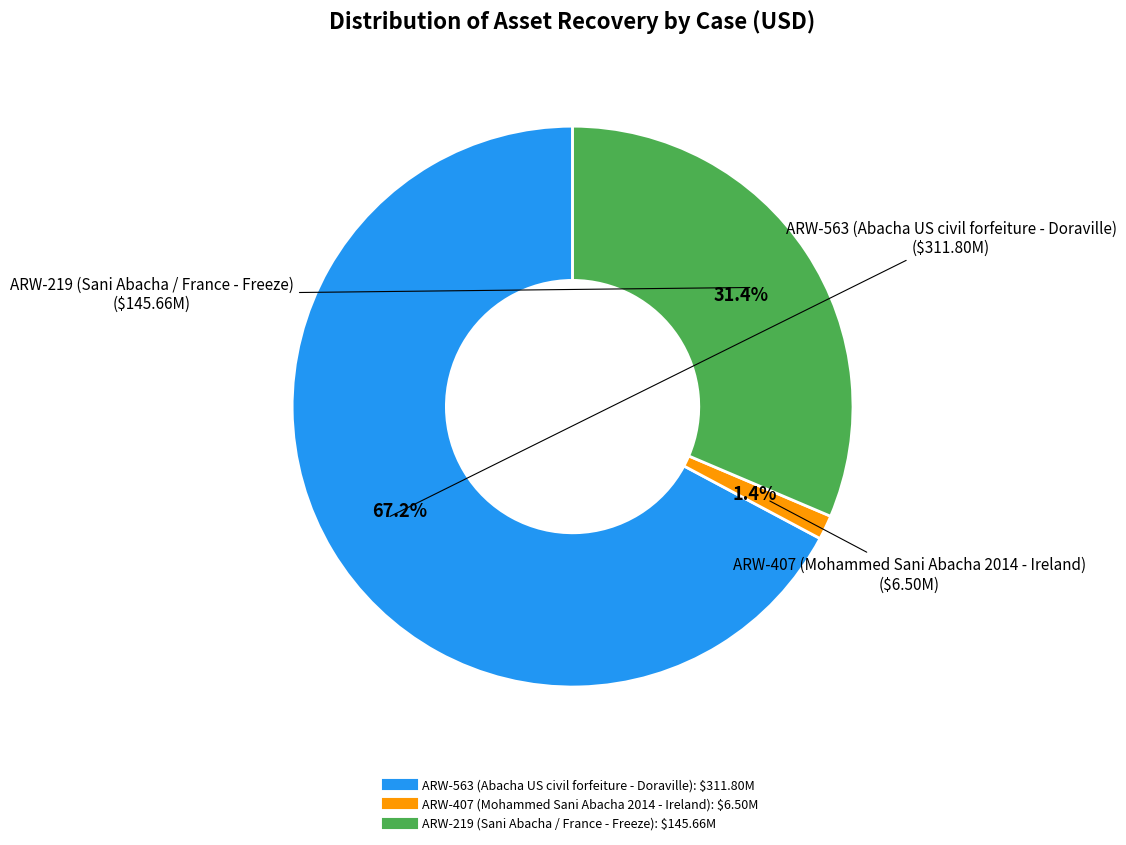

To the nearest percent, what percentage of the pie is ARW-563 (Abacha US civil forfeiture - Doraville)?

67%